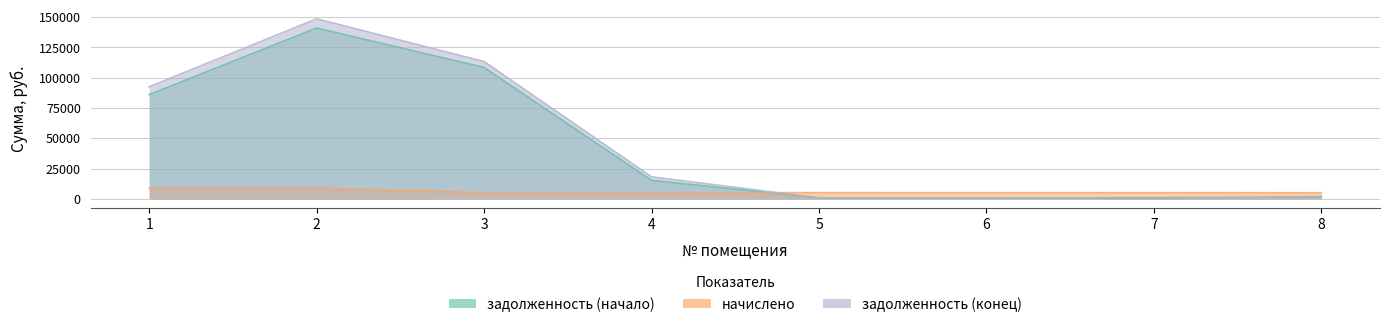

Is it true that начислено equals 8899.1 at 2?

True